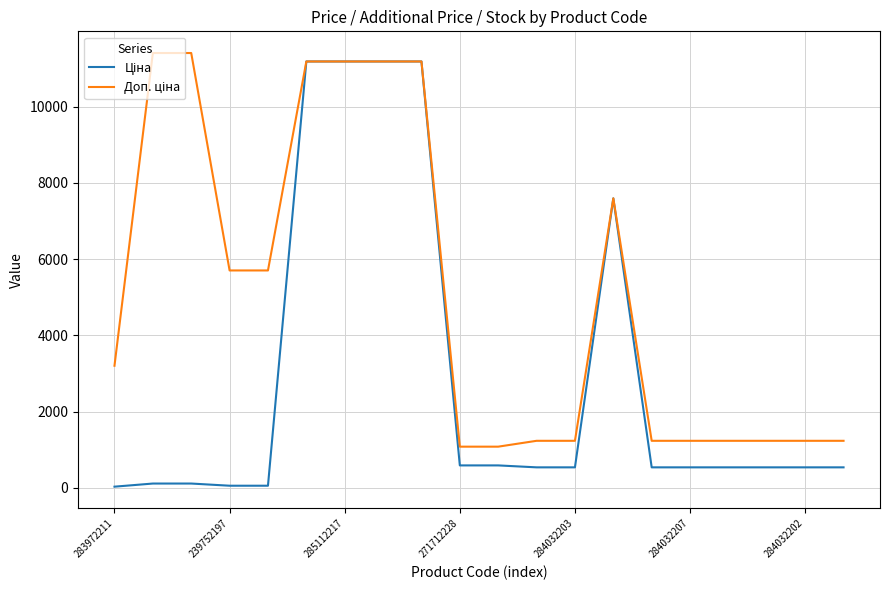

Does the chart have visible grid lines?

Yes